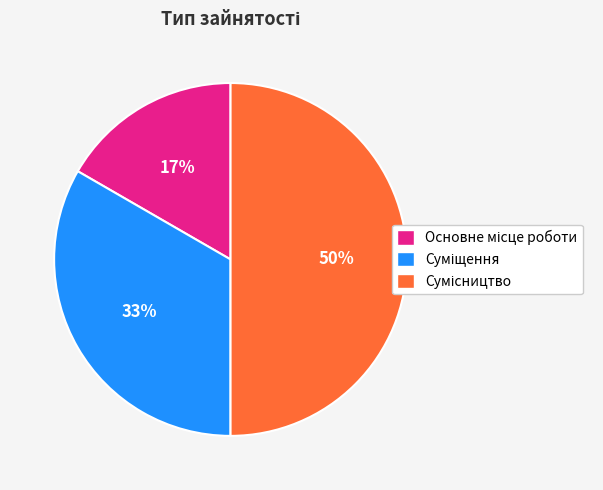

To the nearest percent, what is the average slice percentage?

33%